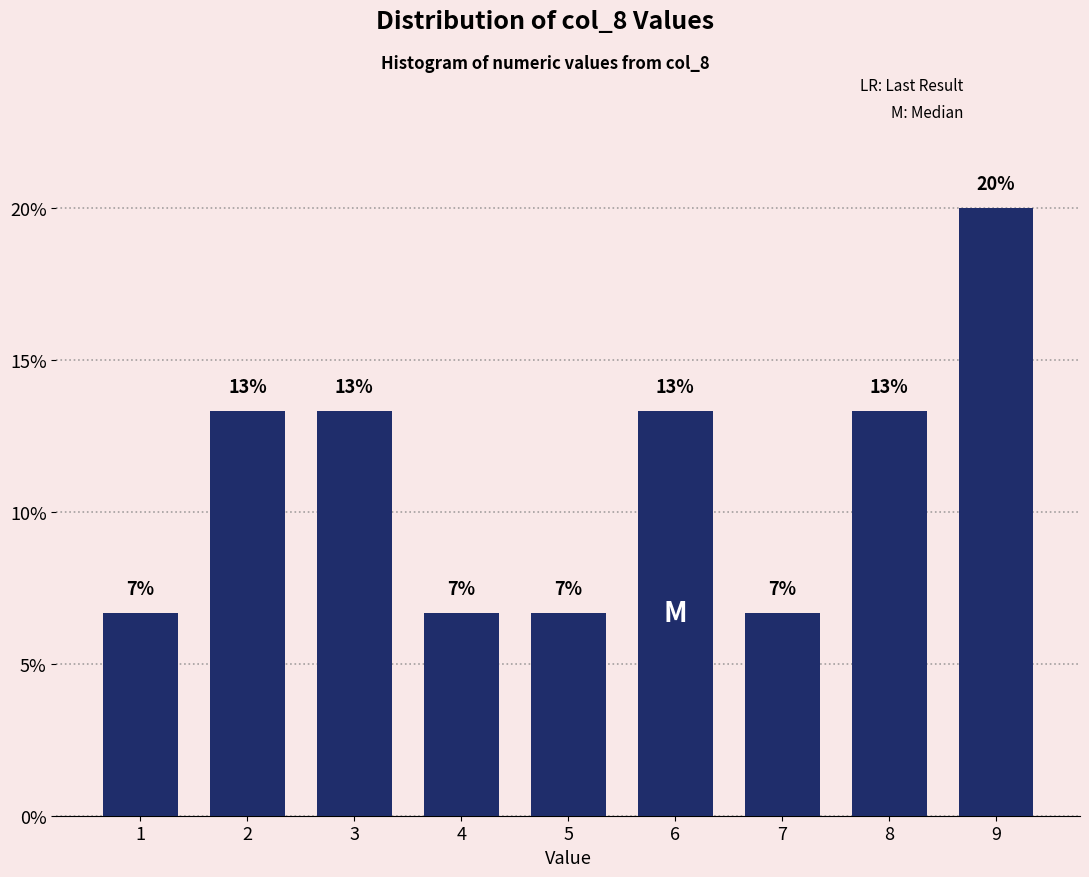

Are the bars horizontal?

No